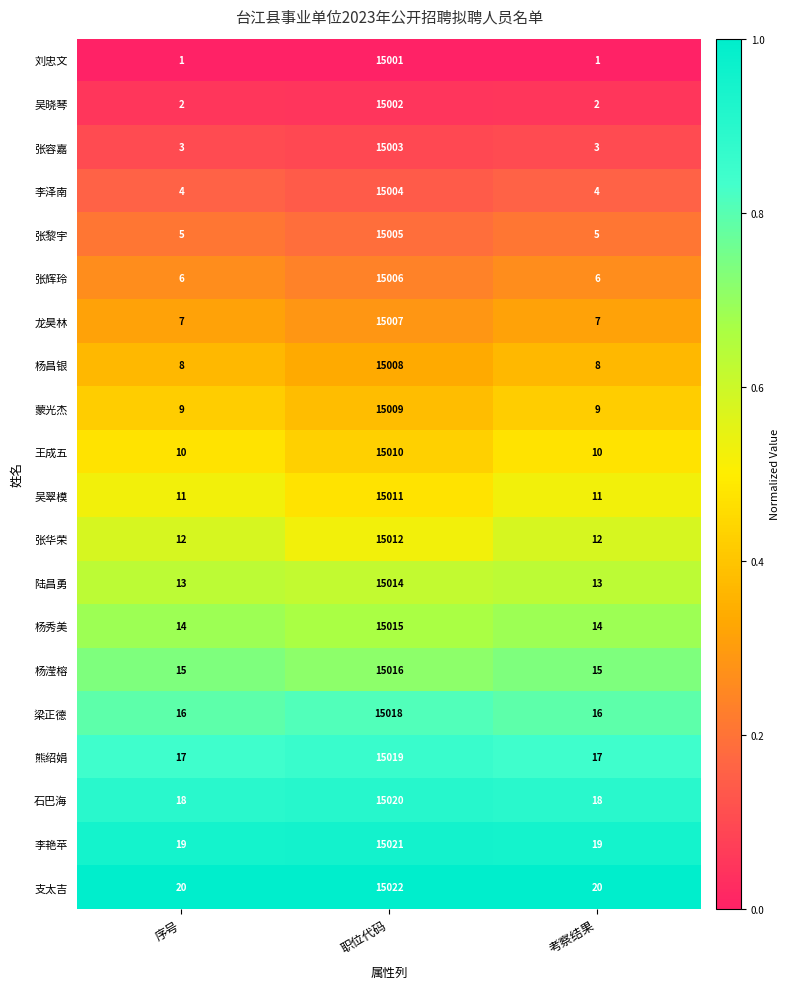

What is the greatest value displayed?

15022